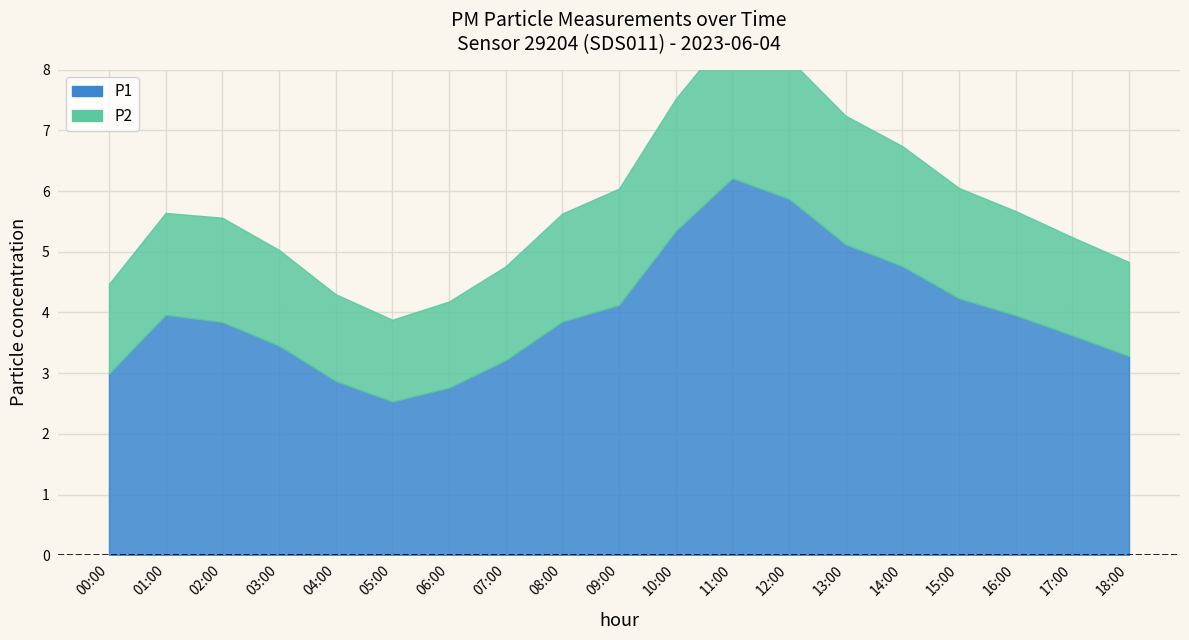

Which series changed the most between 07:00 and 12:00?

P1